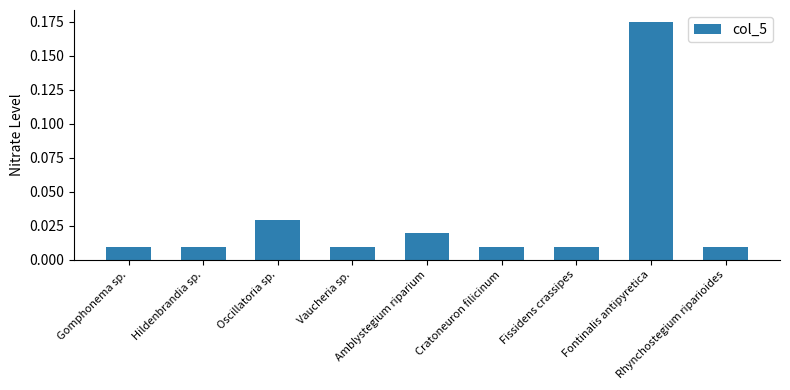

Does the chart contain any negative values?

No